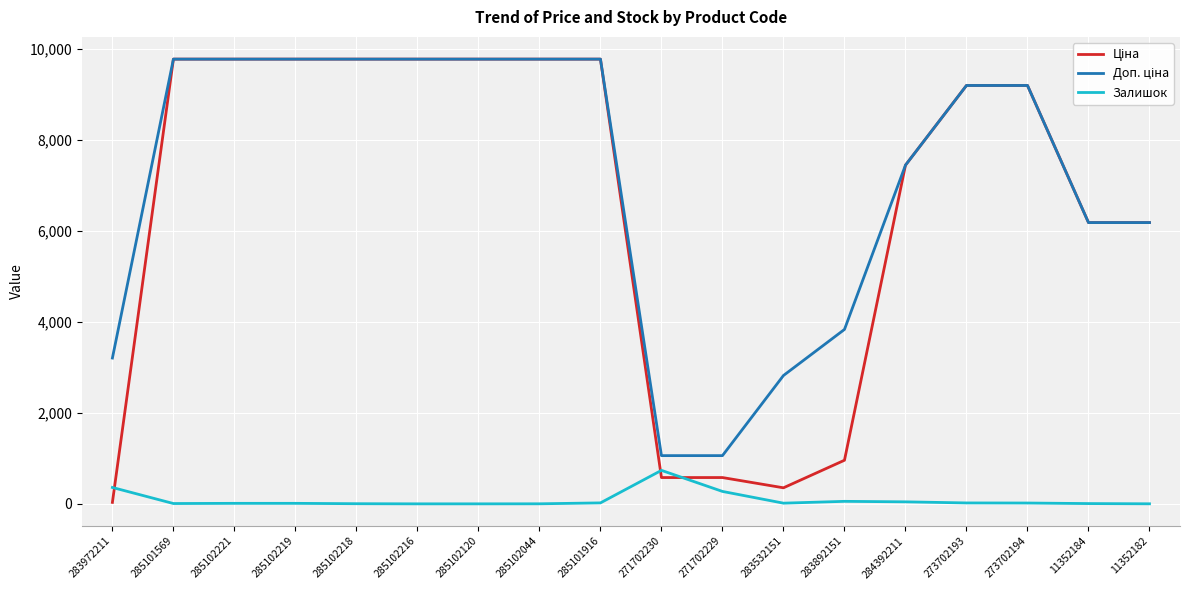

What position from the left is 285102218?

5